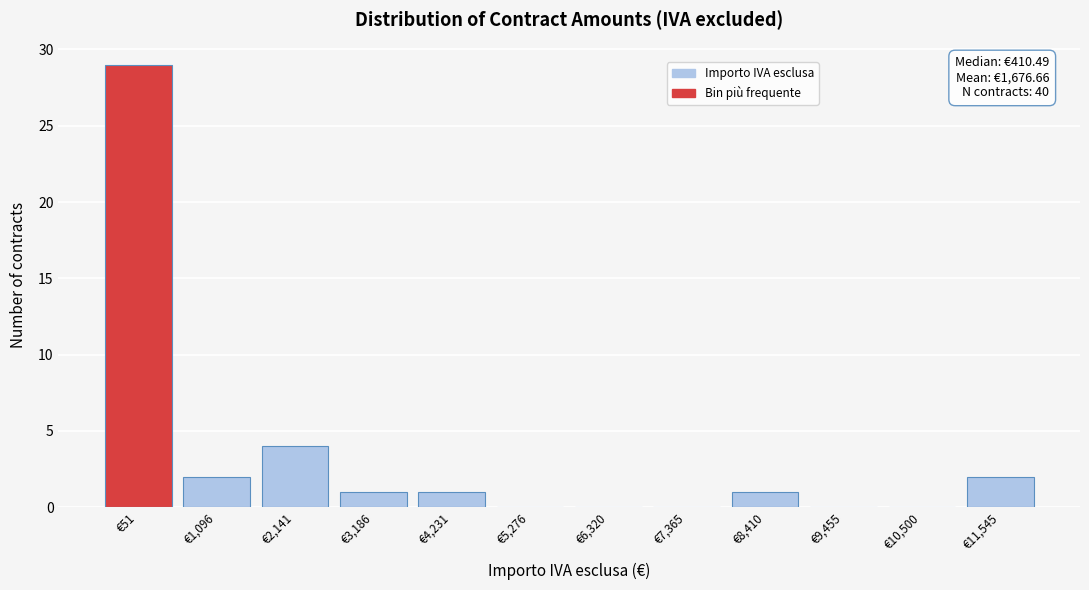

Reading right to left, transcribe all the data shown in this chart.

€11,545=2	€10,500=0	€9,455=0	€8,410=1	€7,365=0	€6,320=0	€5,276=0	€4,231=1	€3,186=1	€2,141=4	€1,096=2	€51=29